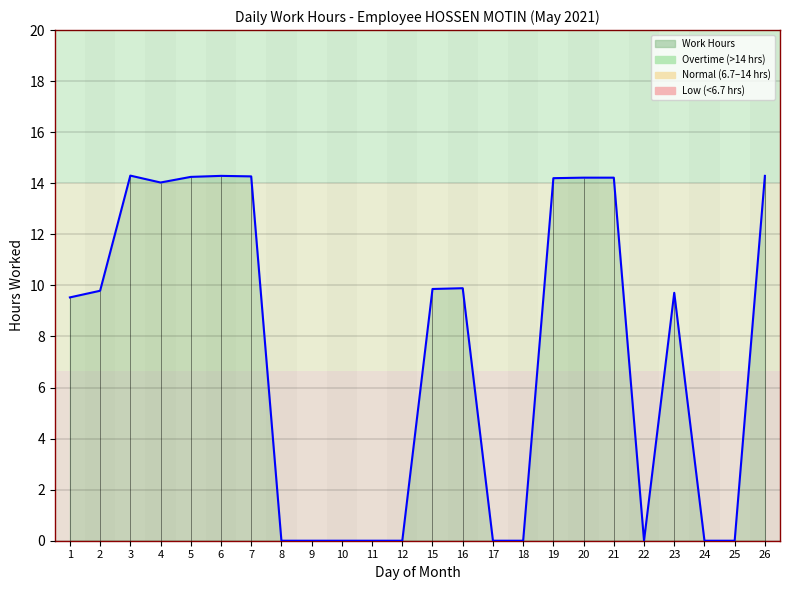

At which category does the chart reach its minimum across all series?

8